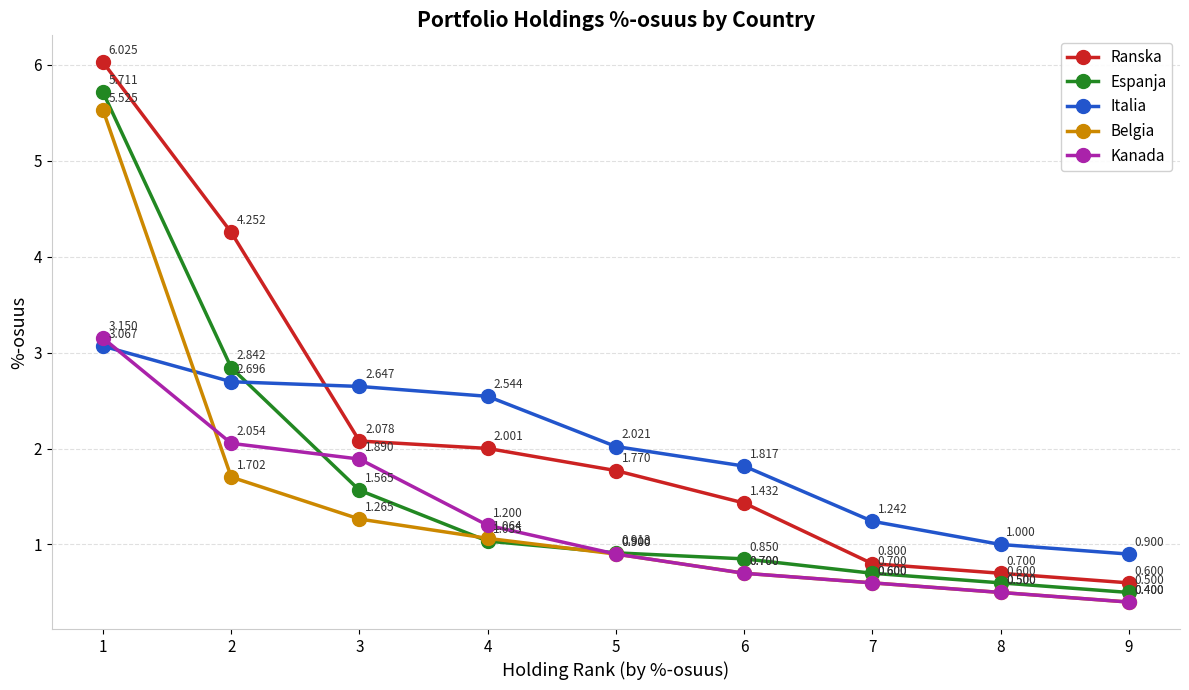

True or false: Espanja has more than 1 interior local peaks.

False